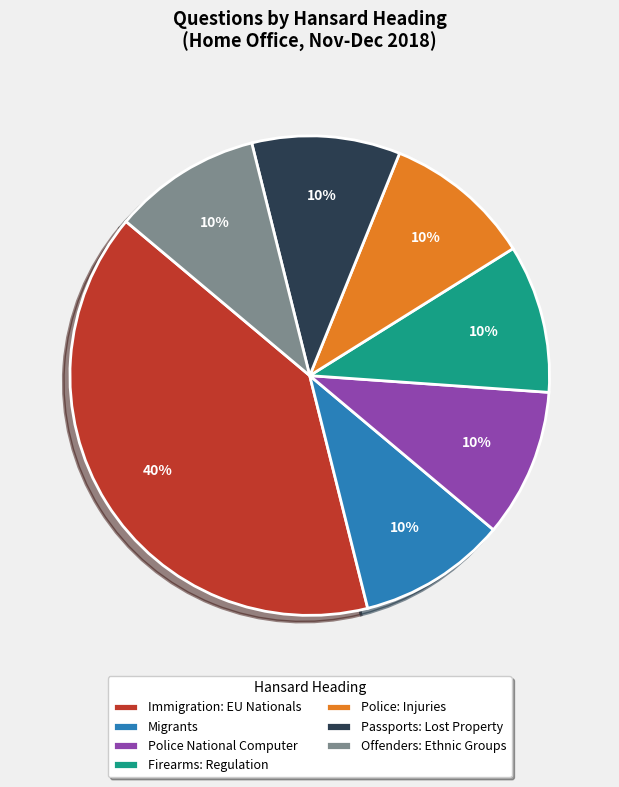

To the nearest percent, what is the difference between the largest and smallest slice percentages?

30%